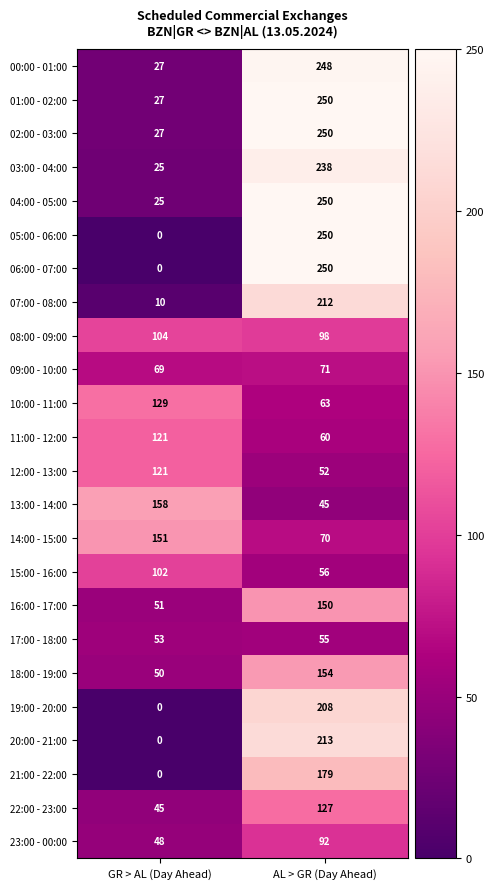

What is the maximum value shown in the chart?

250